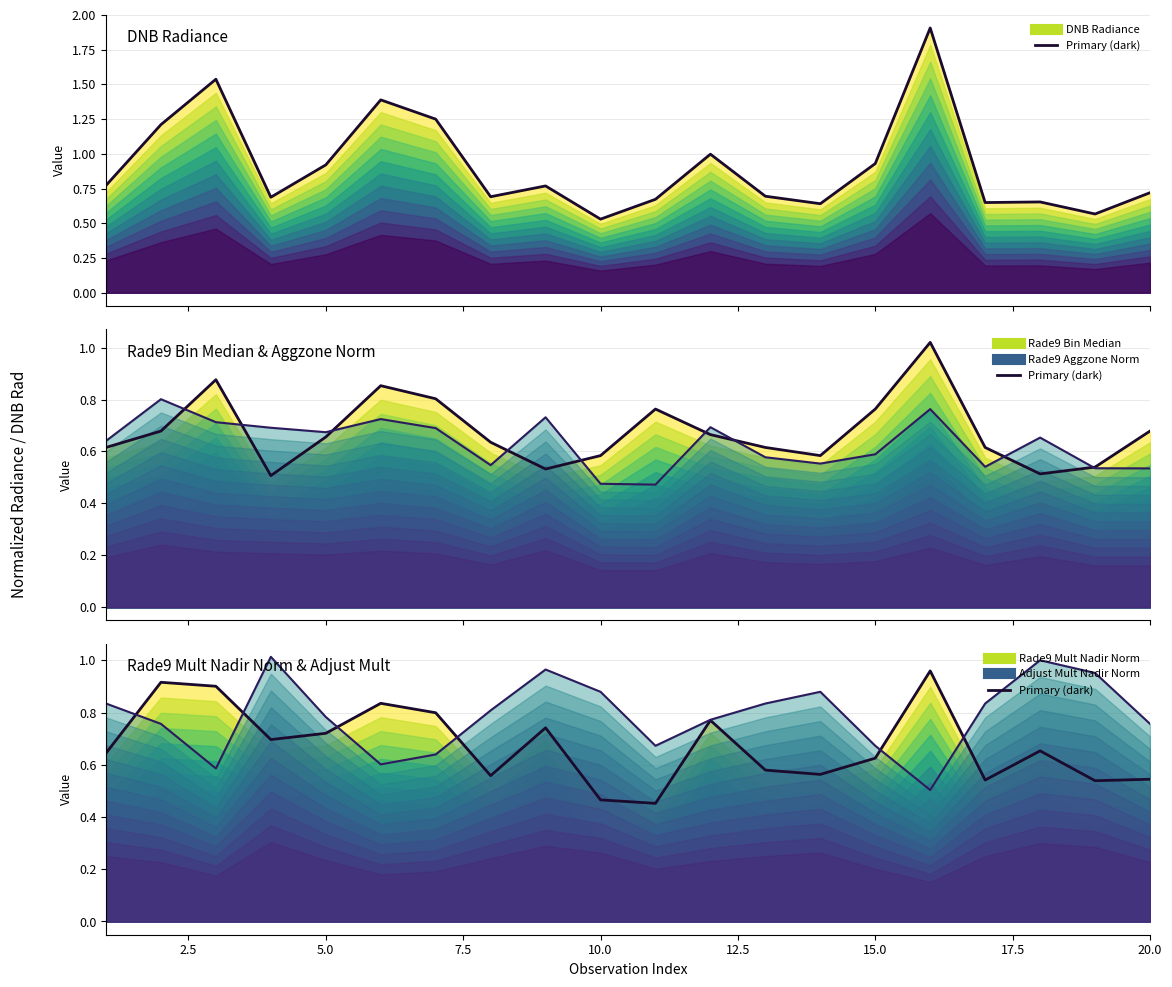

How many interior local peaks does the Rade9 Bin Median series have?

4